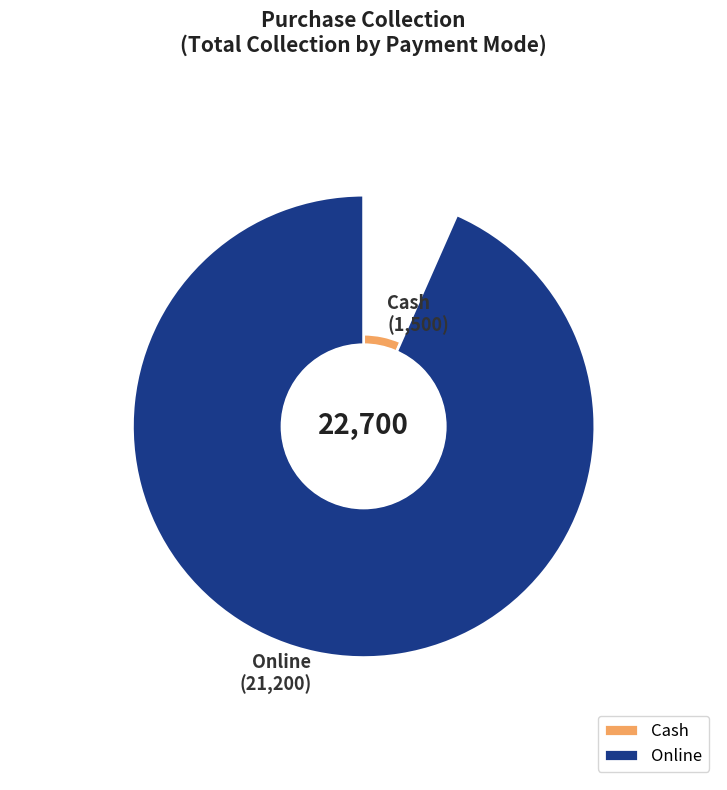

Is there any slice that represents more than half of the pie?

Yes